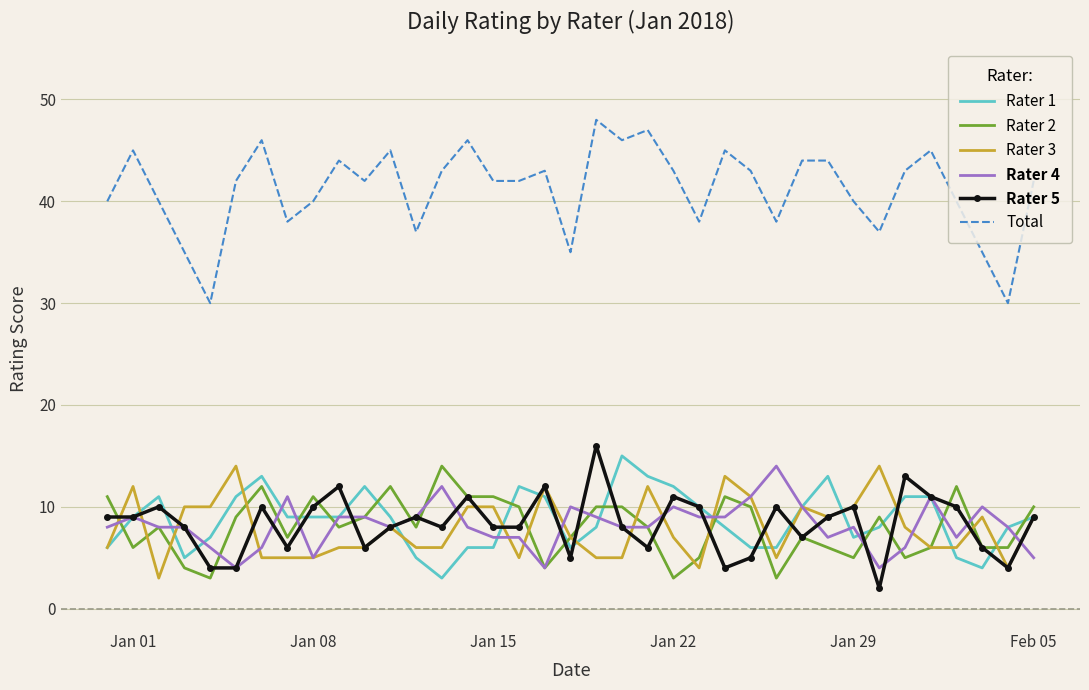

What is the maximum value shown in the chart?

48